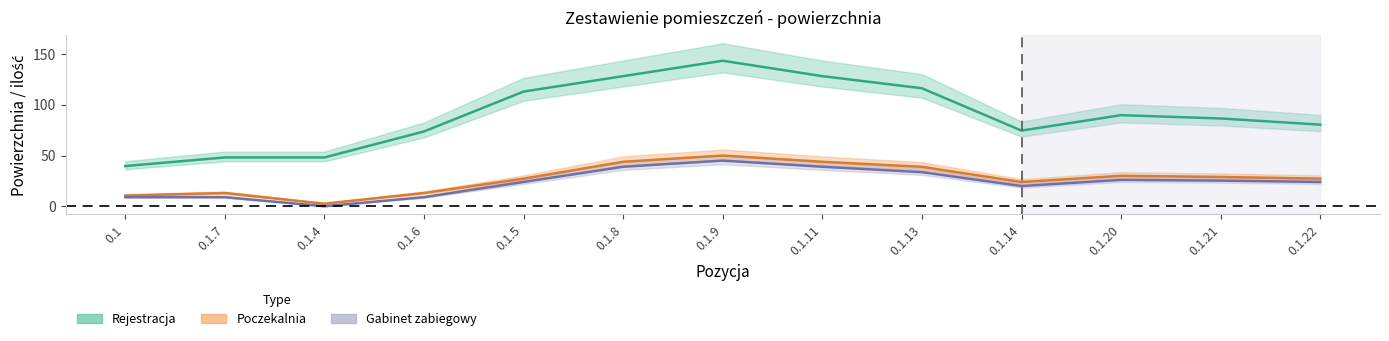

The value of Rejestracja at 0.1.7 is 10.6. True or false?

False